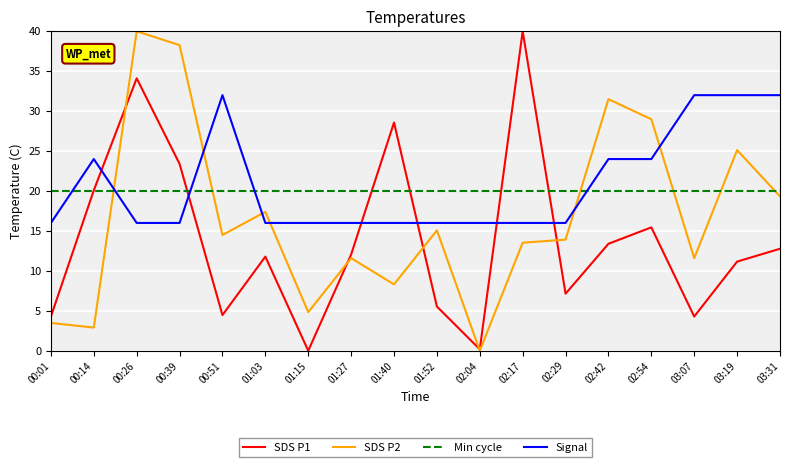

Is the value of SDS P1 at 03:19 greater than the value of SDS P2 at 00:39?

No